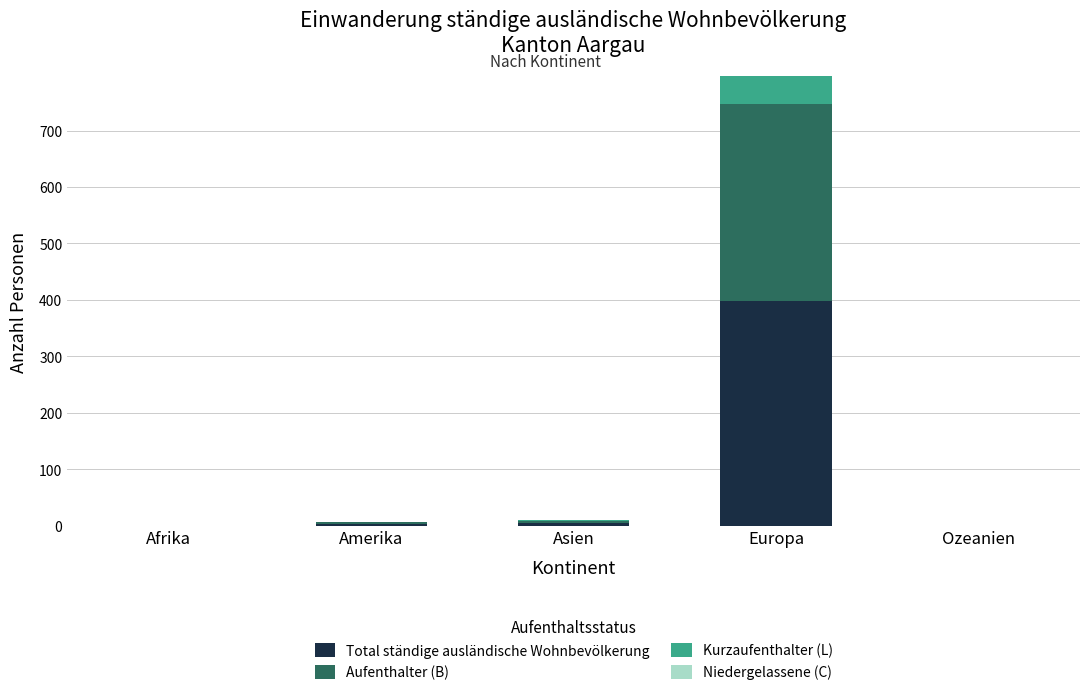

Are the bars grouped side by side (vs. stacked)?

No